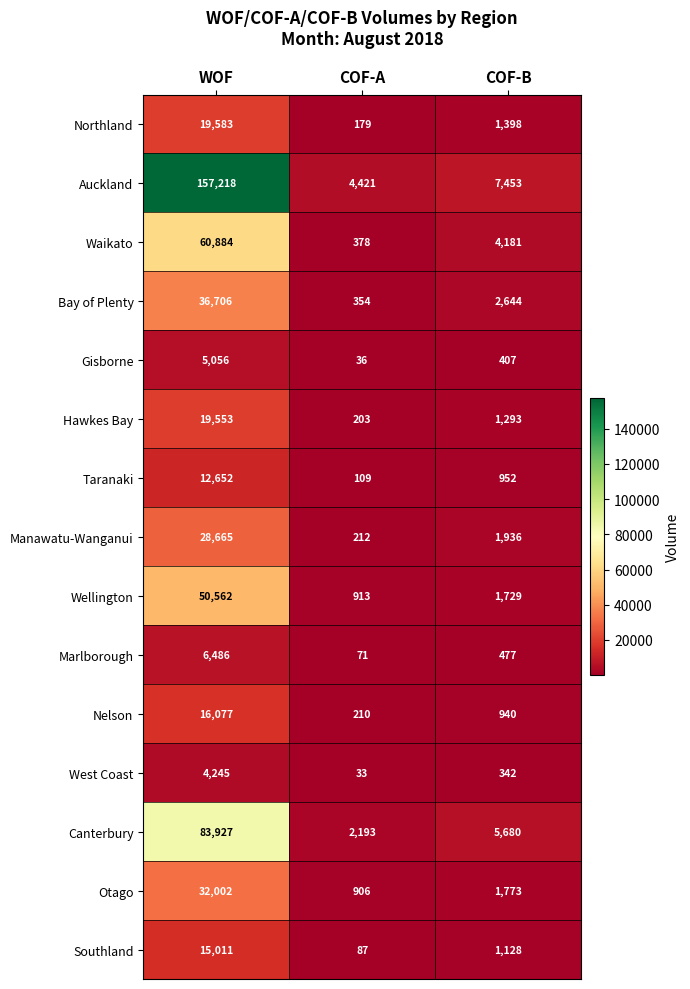

At which label is West Coast closest to 2139?

COF-B